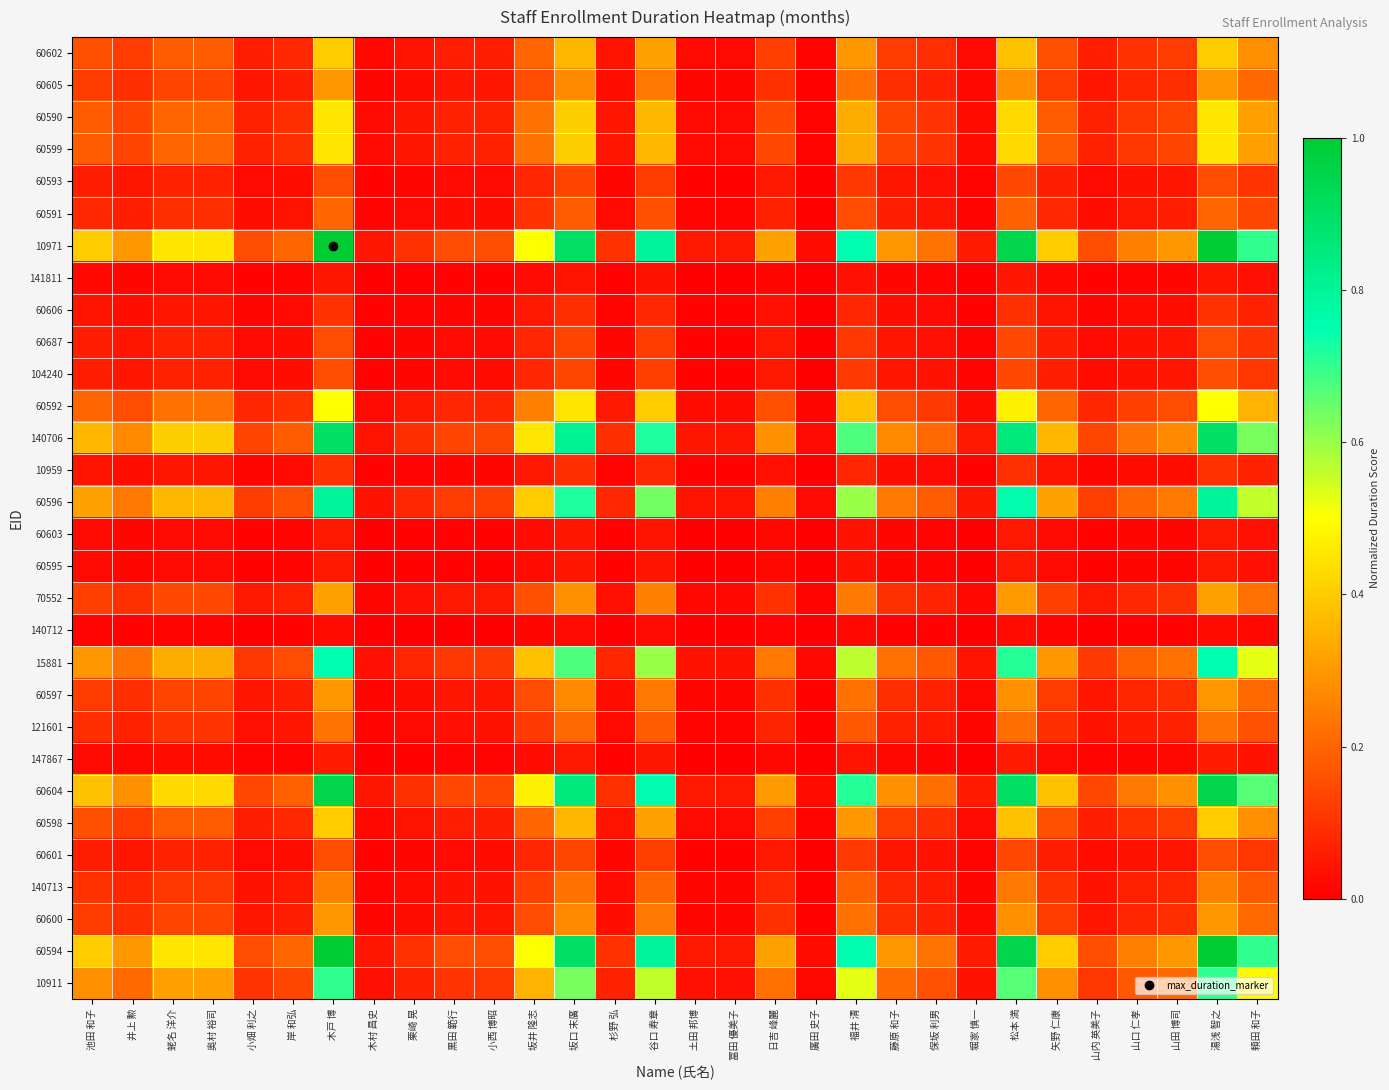

Rank the series by their maximum value, from lowest to highest.

140712, 141811, 60603, 60595, 147867, 60606, 10959, 60593, 60687, 104240, 60601, 60591, 121601, 140713, 60605, 60597, 60600, 70552, 60602, 60598, 60590, 60599, 60592, 10911, 15881, 60596, 140706, 60604, 10971, 60594